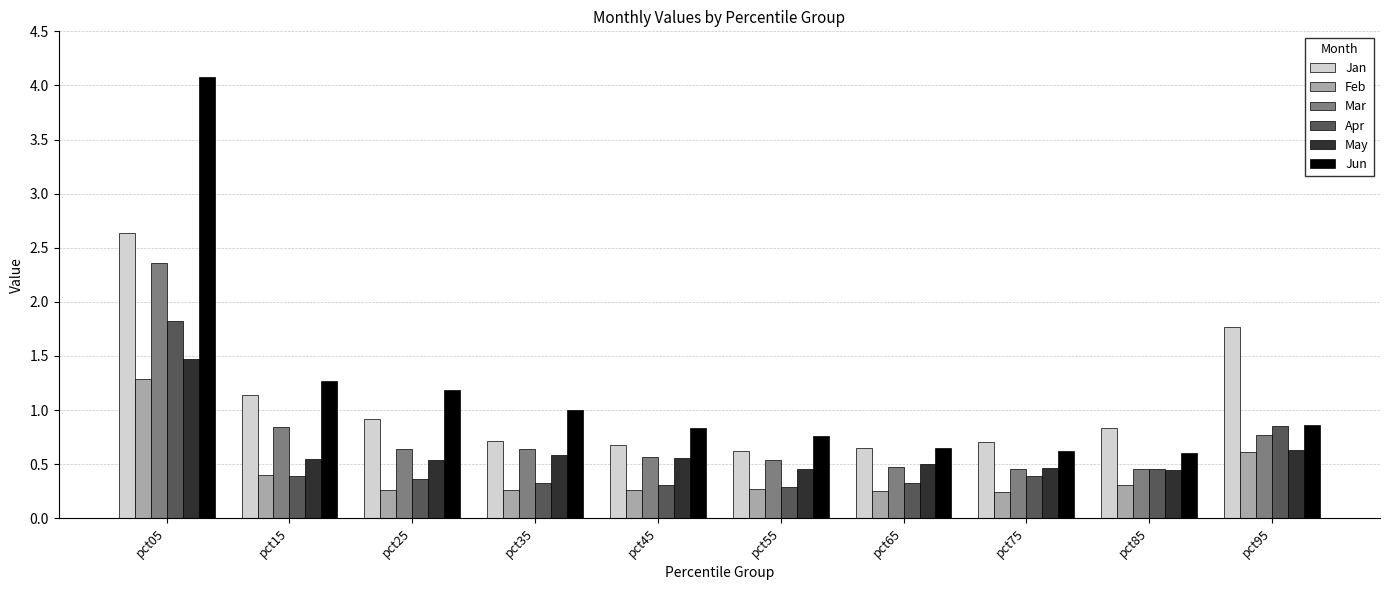

Rank the series by their maximum value, from lowest to highest.

Feb, May, Apr, Mar, Jan, Jun